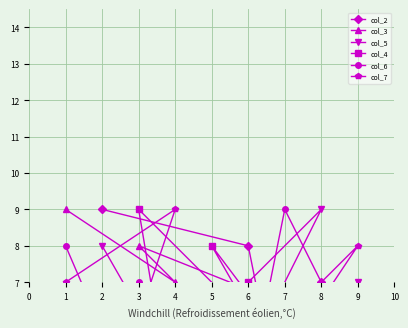

What is the sum of the col_5 values at 4 and 5?

8